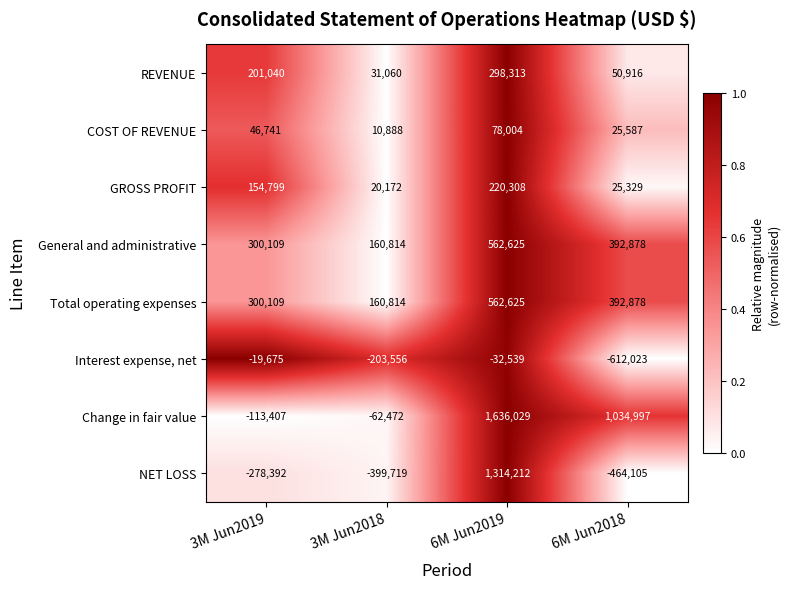

At which label does General and administrative first exceed 392878?

6M Jun2019